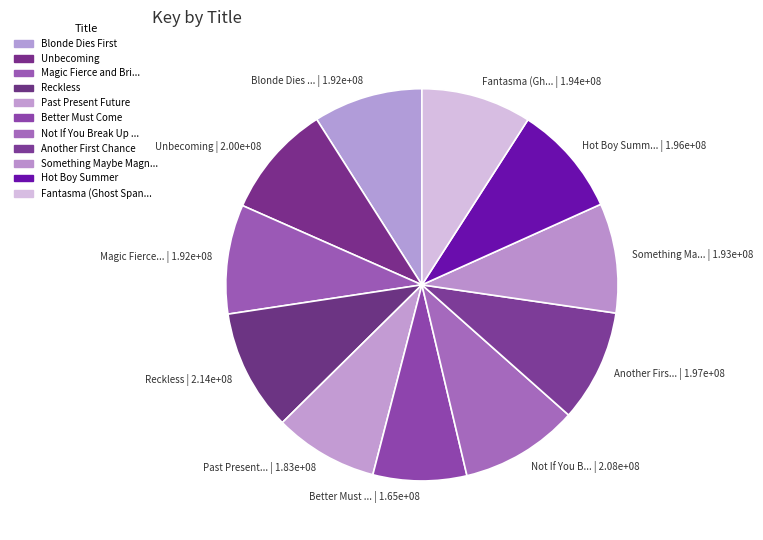

Combined, do Fantasma (Gh... | 1.94e+08 and Unbecoming | 2.00e+08 account for over 50%?

No